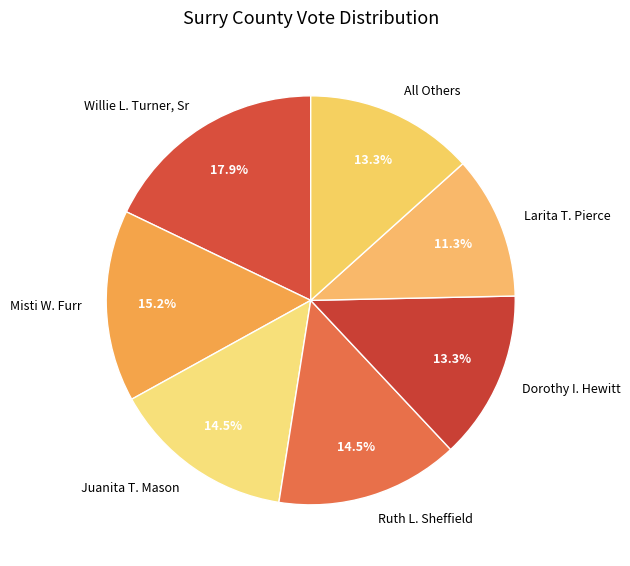

To the nearest percent, what is the average slice percentage?

14%